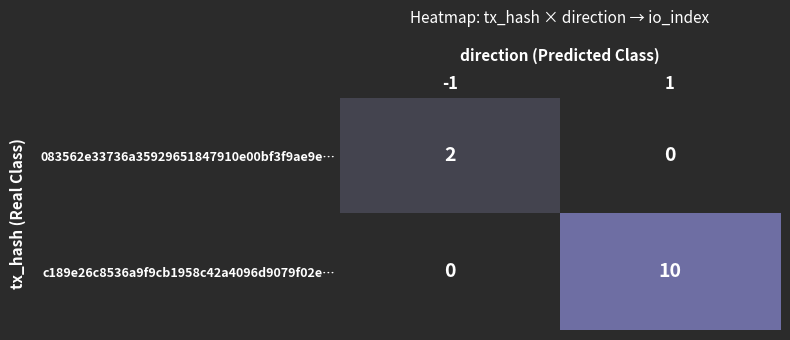

At how many categories does at least one series exceed 3?

1